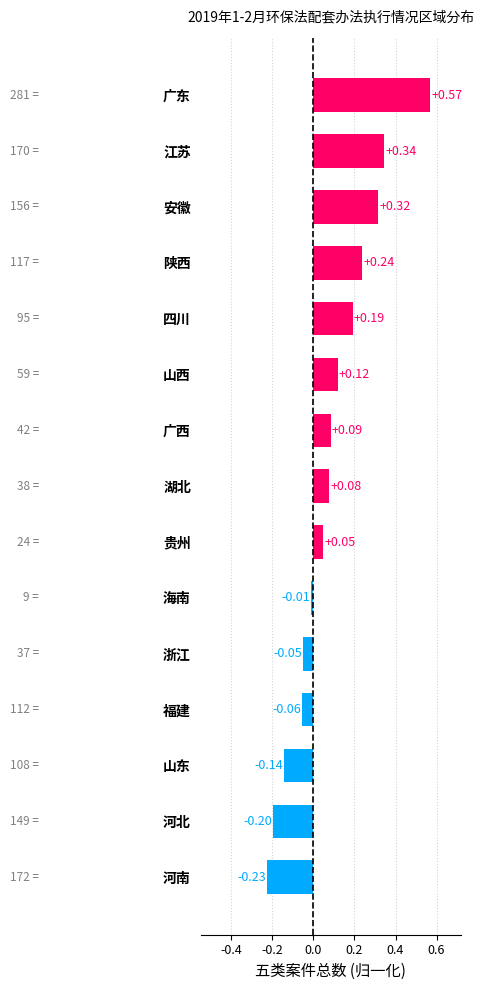

What is the difference between the maximum and second lowest values?

0.8